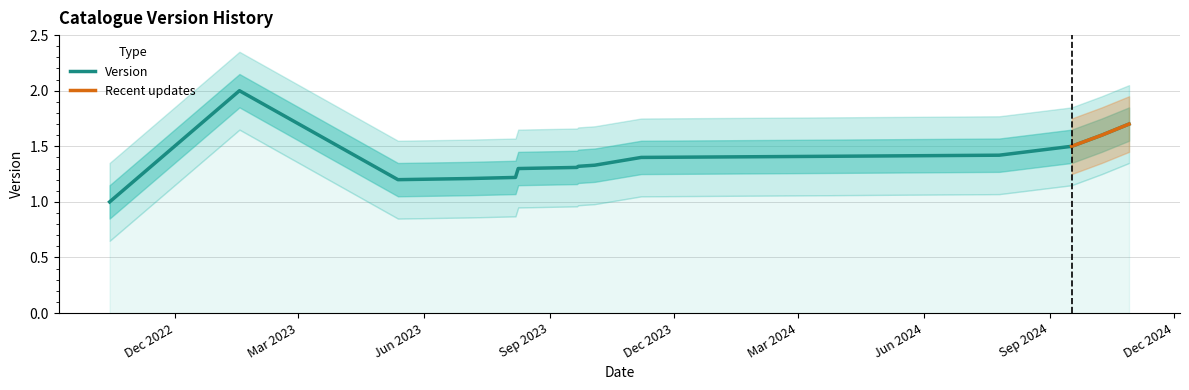

Reading right to left, extract all data points from this chart.

1.7	1.6	1.5	1.4	1.4	1.4	1.3	1.3	1.3	1.3	1.2	1.2	1.2	2.0	1.0